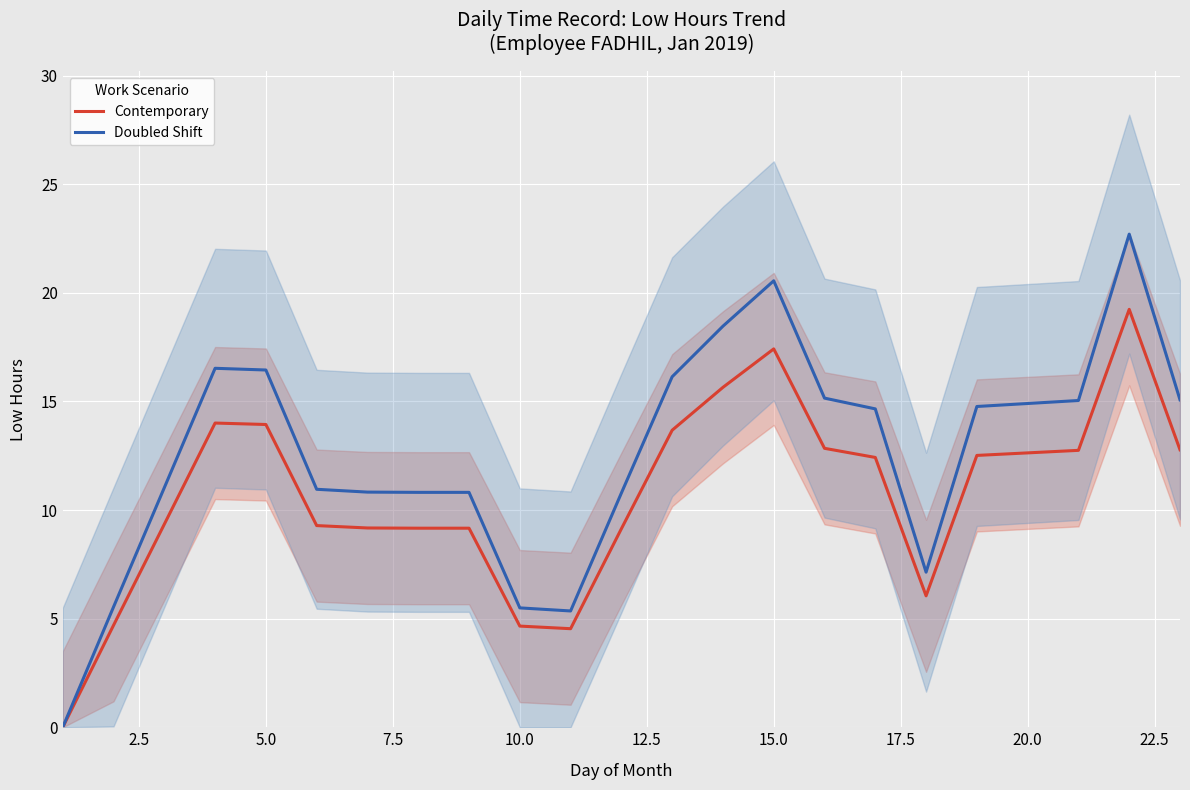

What is the maximum value for Doubled Shift?

22.7